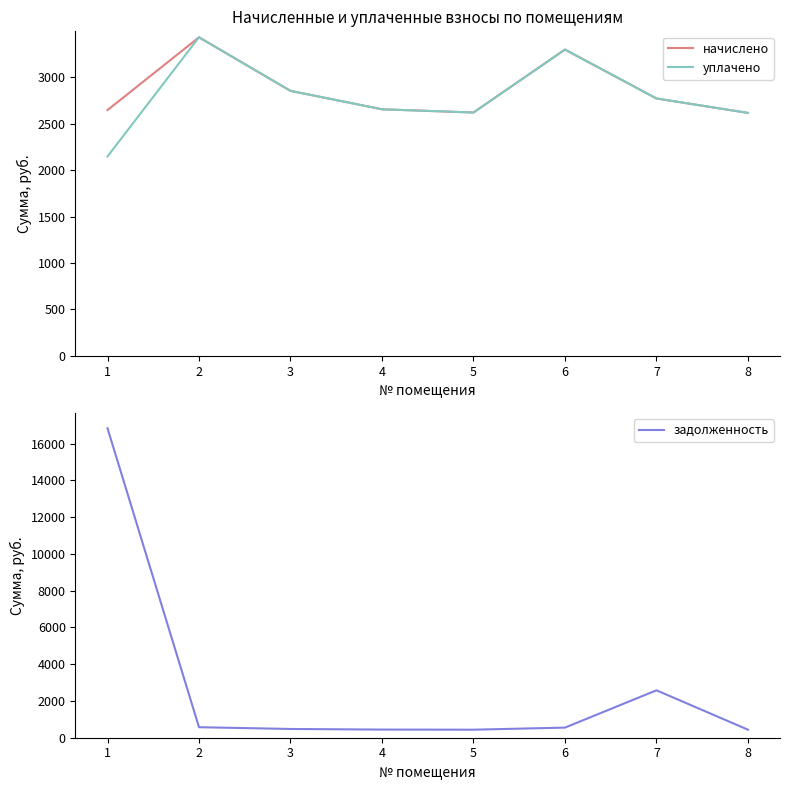

Where is начислено nearest to the value 3025?

3